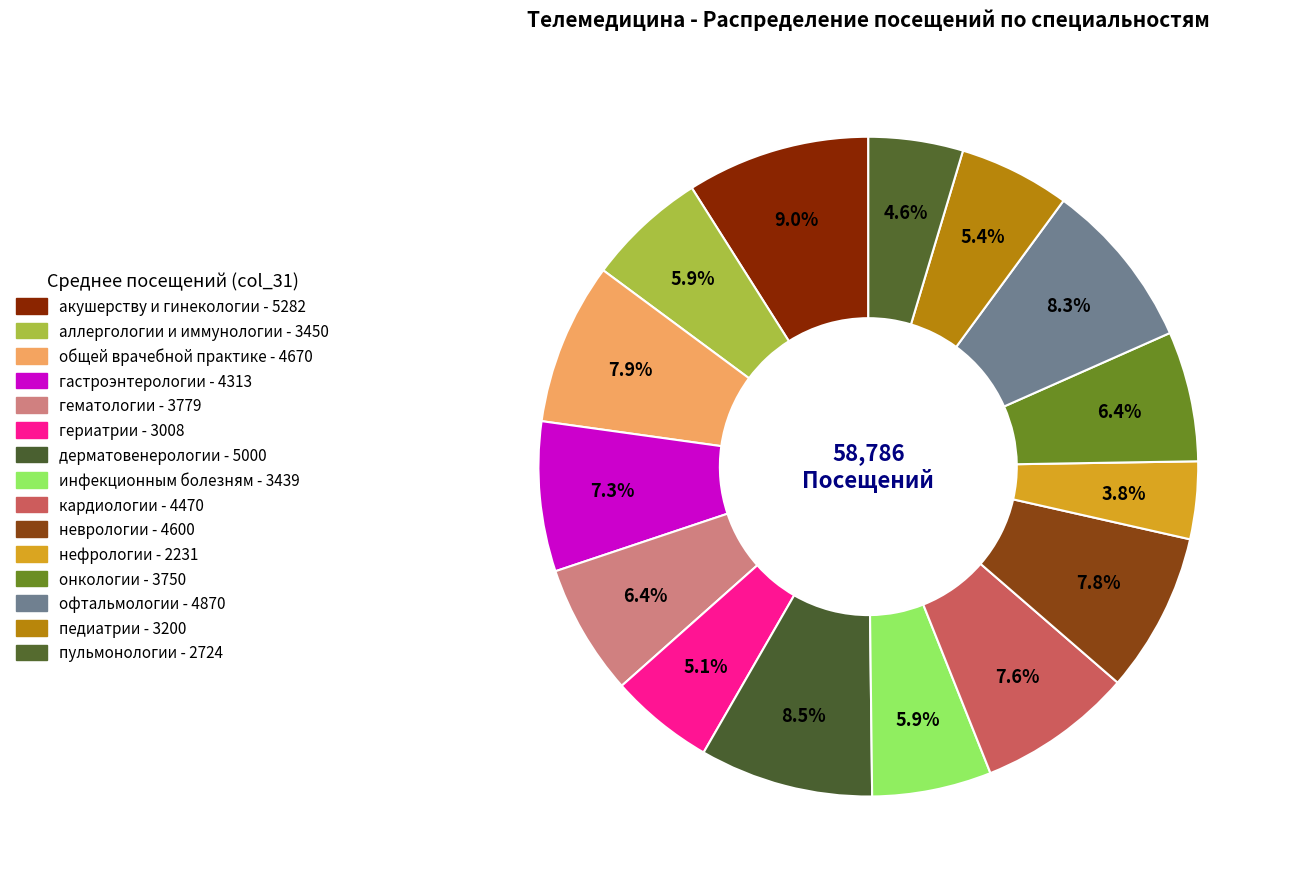

To the nearest percent, what is the average slice percentage?

7%